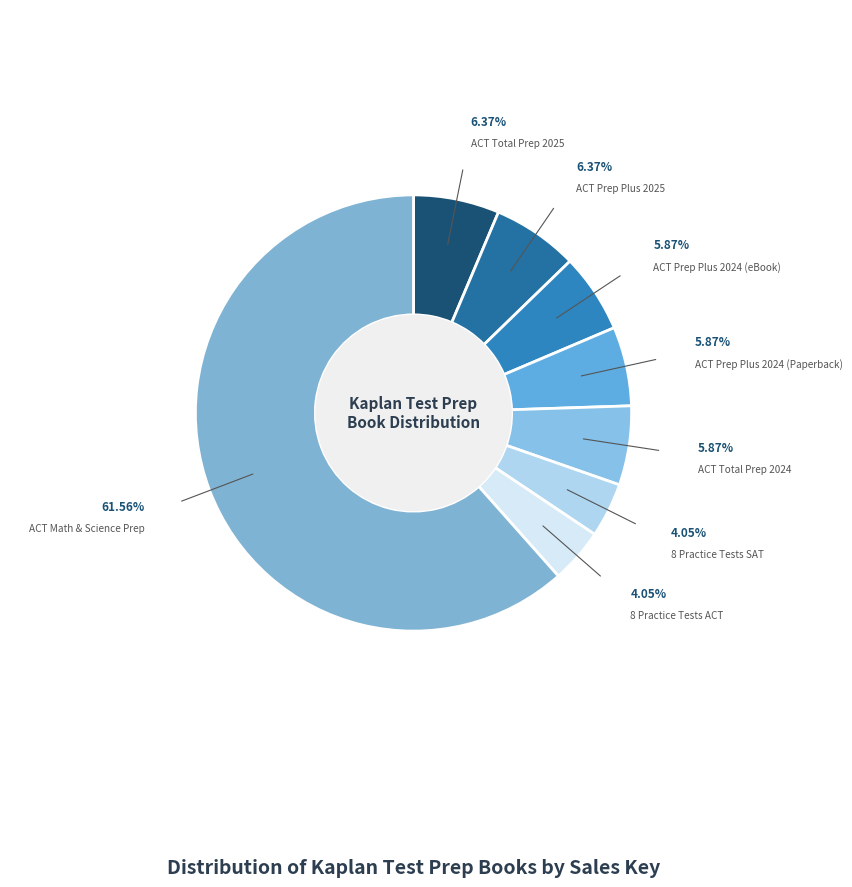

Which has a higher value, ACT Prep Plus 2024 (eBook) or 8 Practice Tests ACT?

ACT Prep Plus 2024 (eBook)